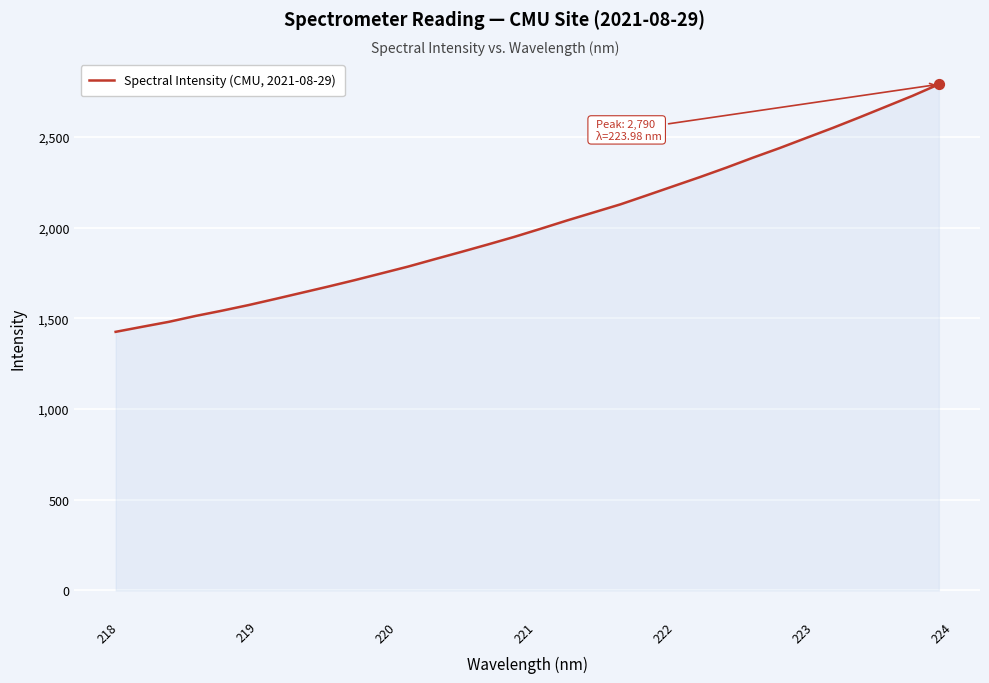

Does the chart have visible grid lines?

Yes